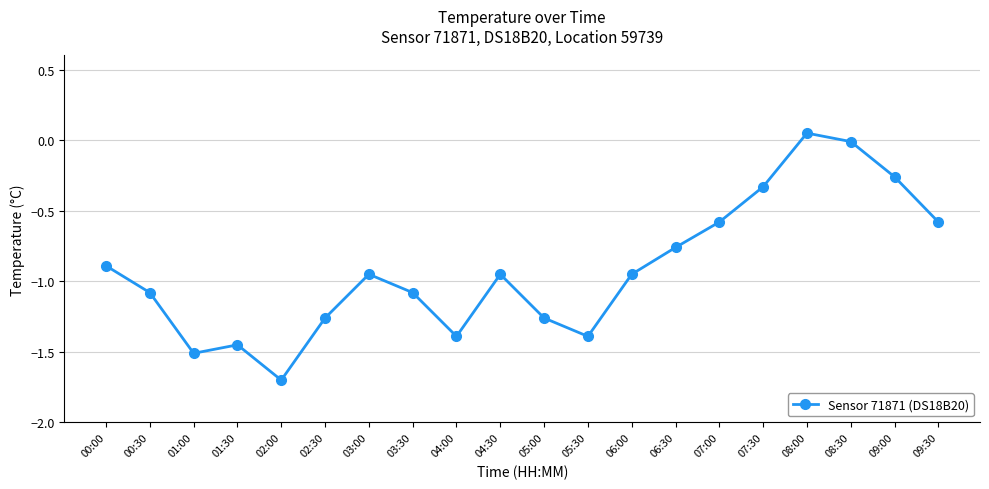

Which label corresponds to the largest value in the chart?

08:00